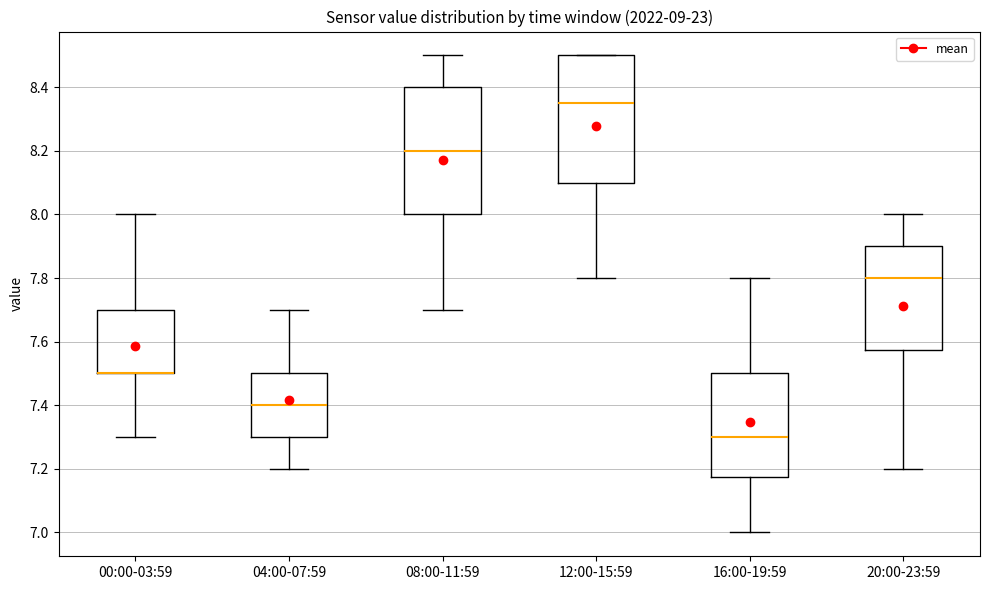

Reading left to right, read every box against the y-axis: the position of its median line, the range the box covers, and the ends of its whiskers. The values are not printed on the chart, so give them approximately, as read against the axis.

00:00-03:59: median 7.50 (drawn on the box's lower edge), box 7.50 to 7.70, whiskers 7.30 to 8.00
04:00-07:59: median 7.40, box 7.30 to 7.50, whiskers 7.20 to 7.70
08:00-11:59: median 8.20, box 8.00 to 8.40, whiskers 7.70 to 8.50
12:00-15:59: median 8.36, box 8.10 to 8.50, whiskers 7.80 to 8.50
16:00-19:59: median 7.30, box 7.18 to 7.50, whiskers 7.00 to 7.80
20:00-23:59: median 7.80, box 7.58 to 7.90, whiskers 7.20 to 8.00